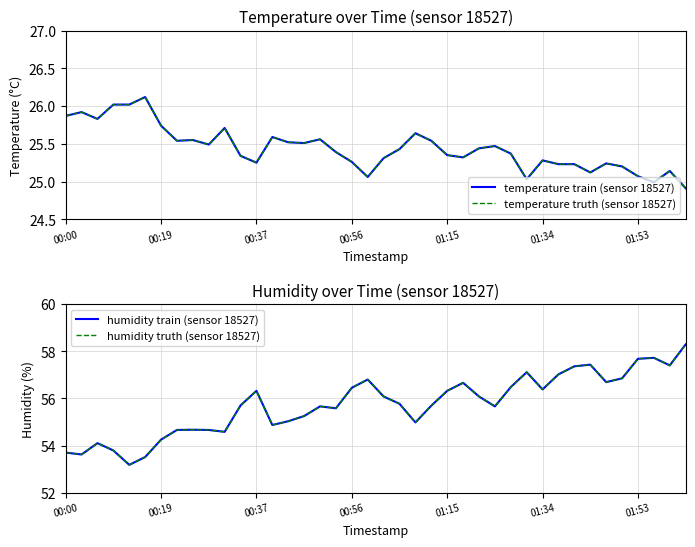

Which category has the lowest value across all series?

39